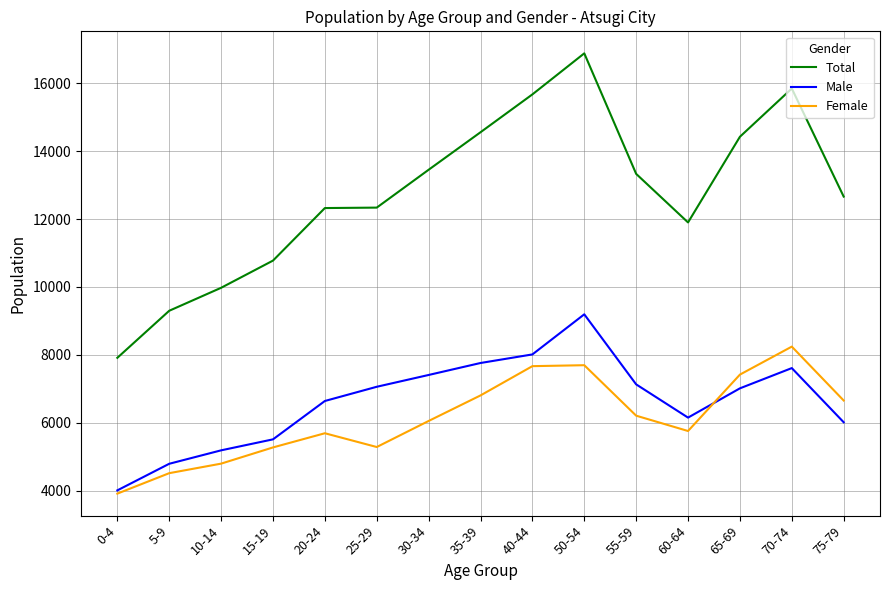

Between 0-4 and 60-64, which series saw the biggest shift?

Total